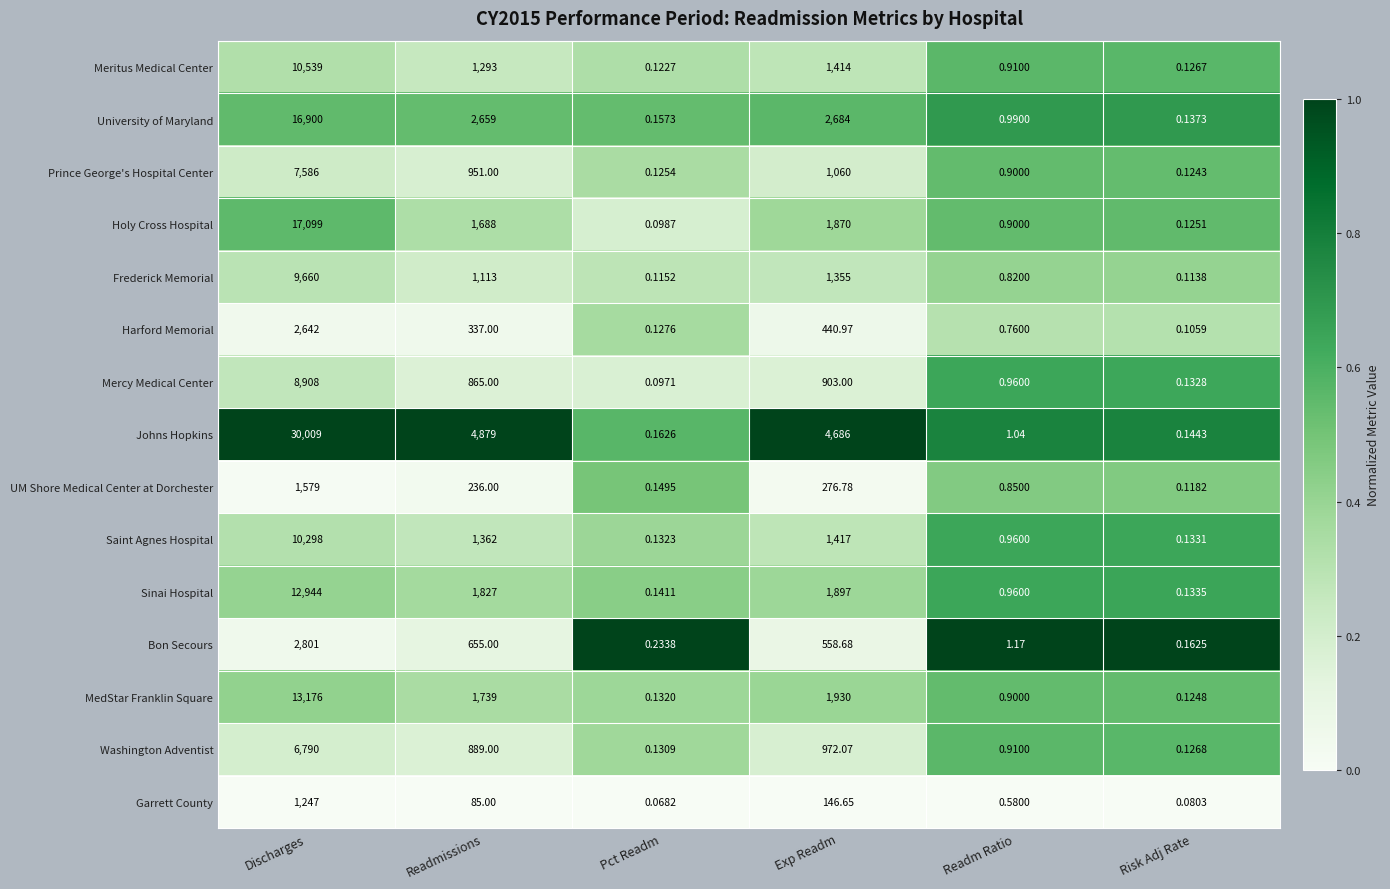

At which category is the sum across all series the highest?

Discharges